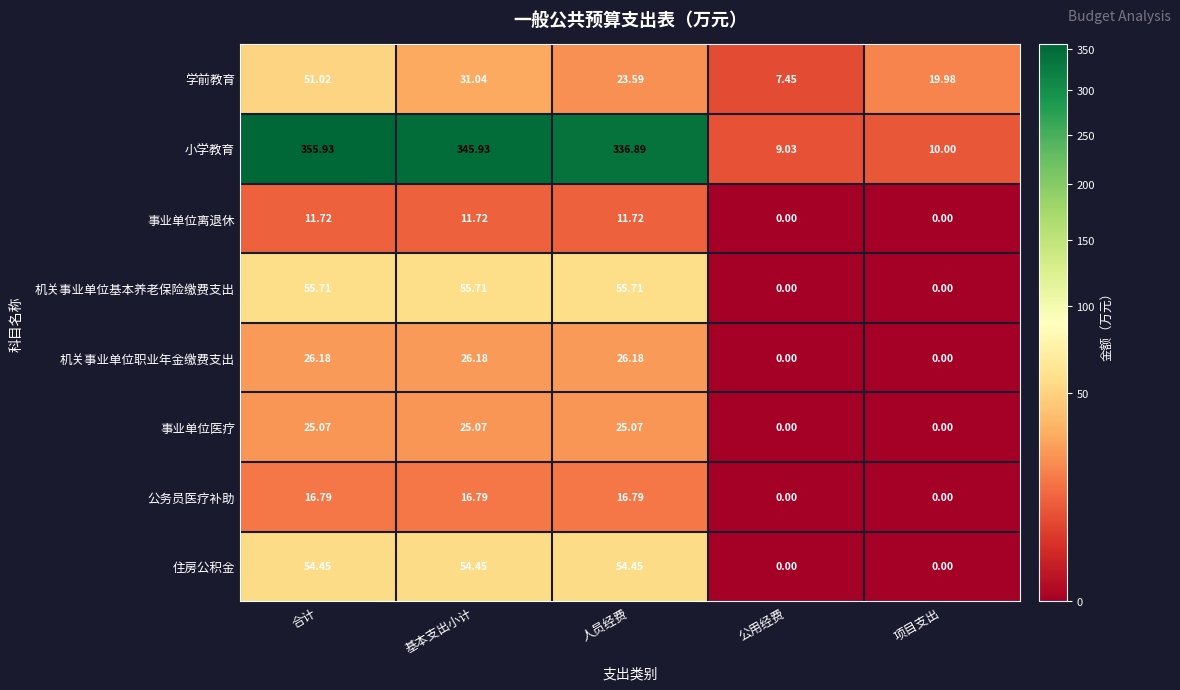

Which label corresponds to the largest value in the chart?

合计